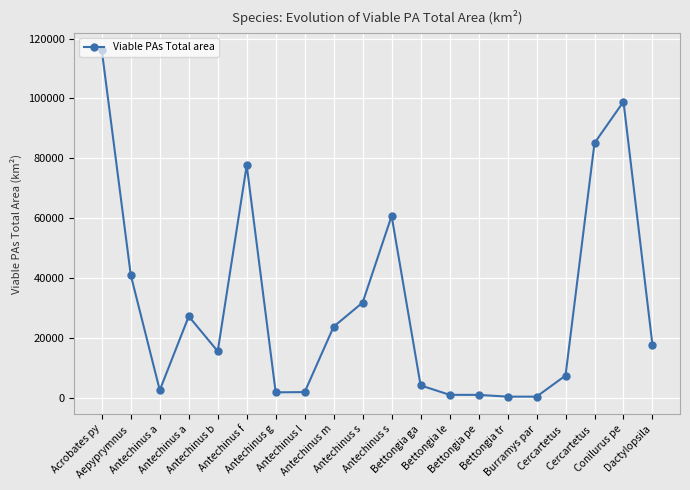

Where is the first local maximum?

Antechinus a